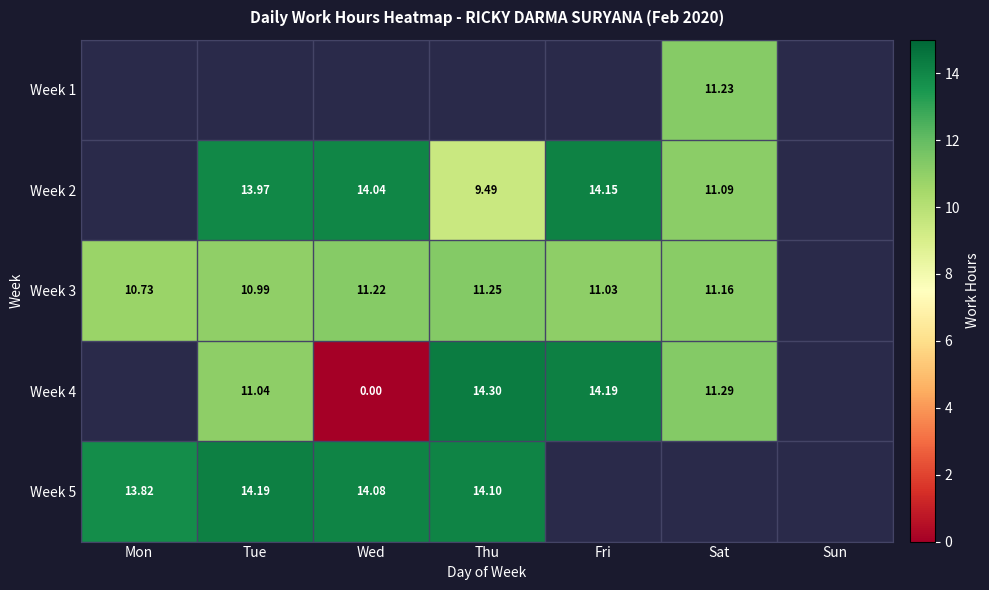

Is the value of Week 2 at Wed greater than the value of Week 5 at Tue?

No